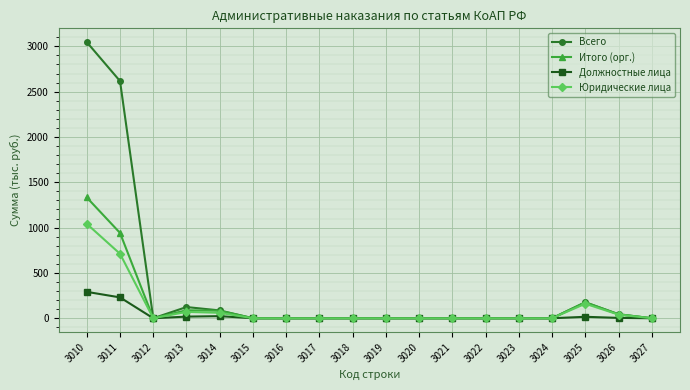

Which series has the largest range (max minus min)?

Всего